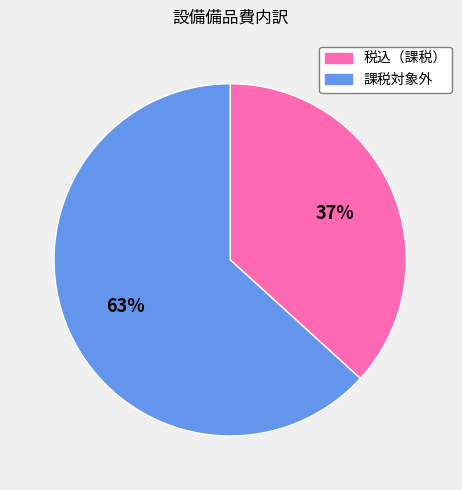

Combined, do 税込（課税） and 課税対象外 account for over 50%?

Yes